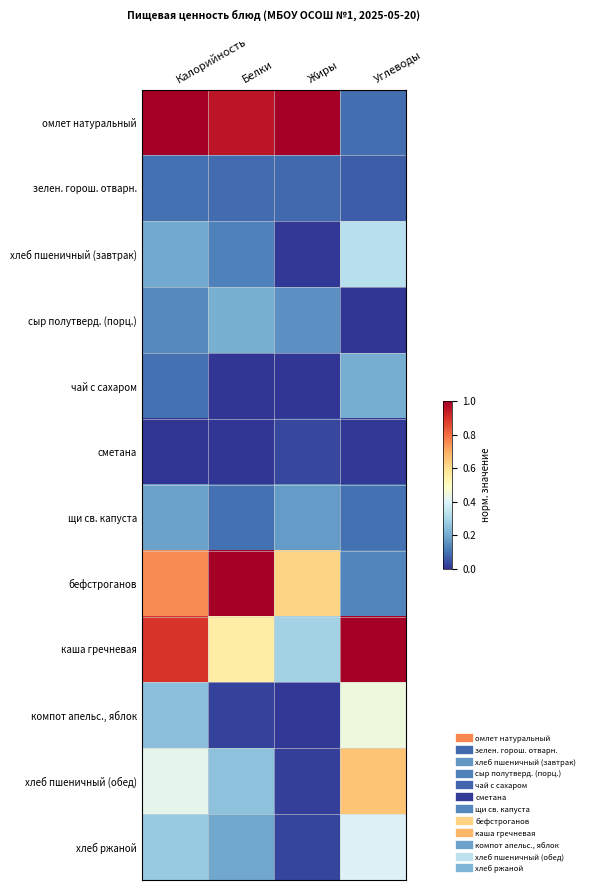

Which series has the largest range (max minus min)?

омлет натуральный